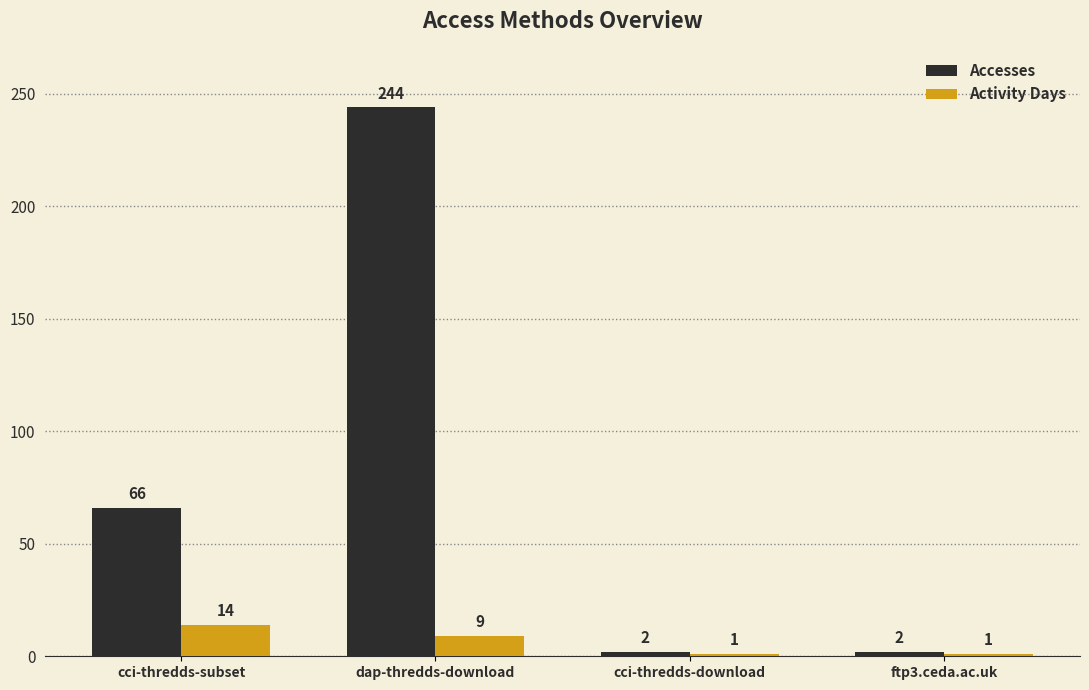

List the series in order of their peak value, lowest first.

Activity Days, Accesses